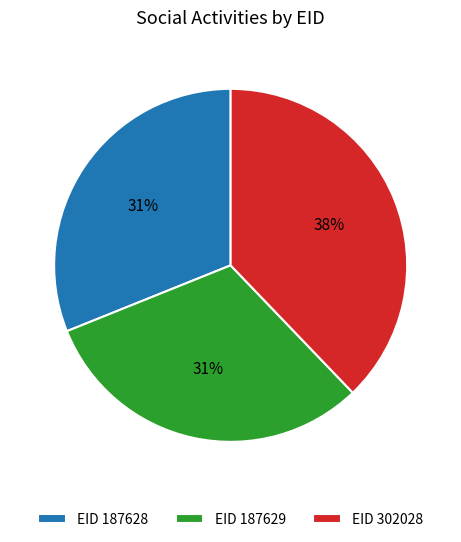

How many slices are in this pie chart?

3